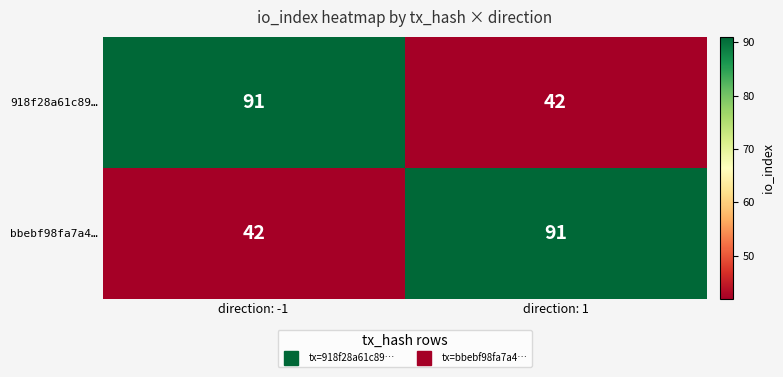

What is the minimum value shown in the chart?

42